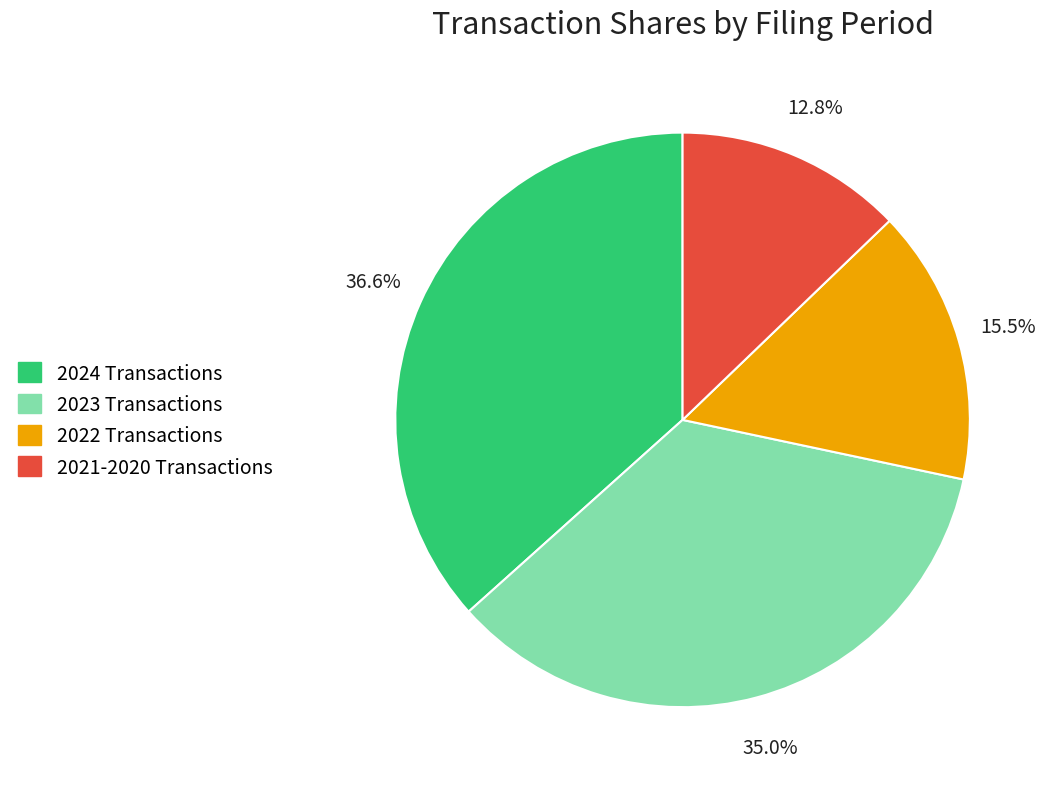

How many segments does this pie chart have?

4